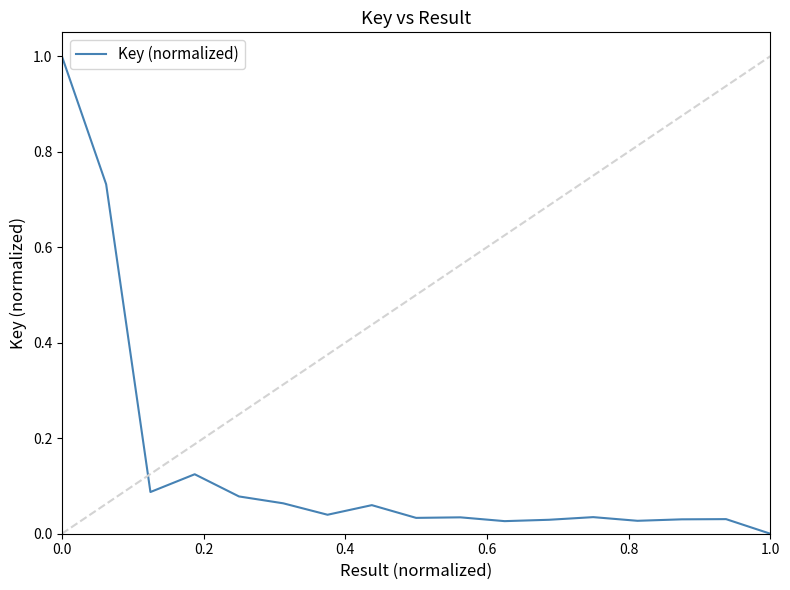

What is the difference between the maximum and minimum values?

1.0